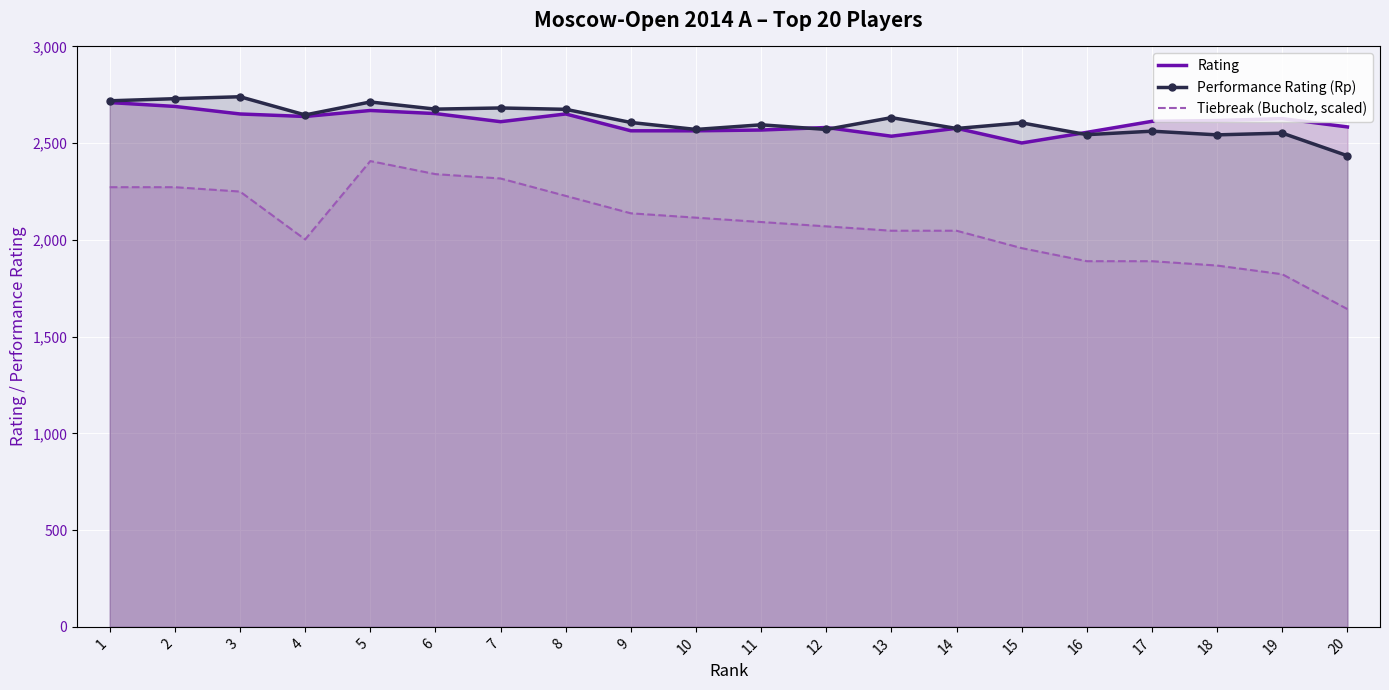

What is the total value across all series at 5?

7789.5